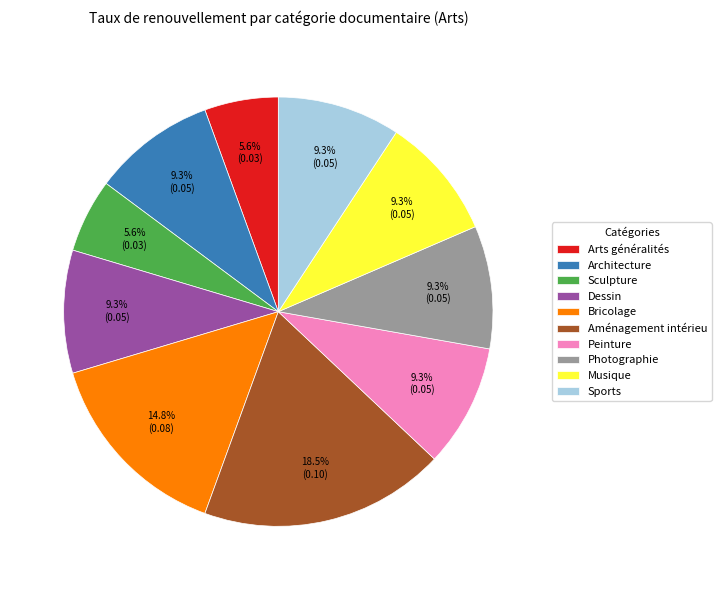

Do Dessin and Peinture together represent more than half of the pie?

No